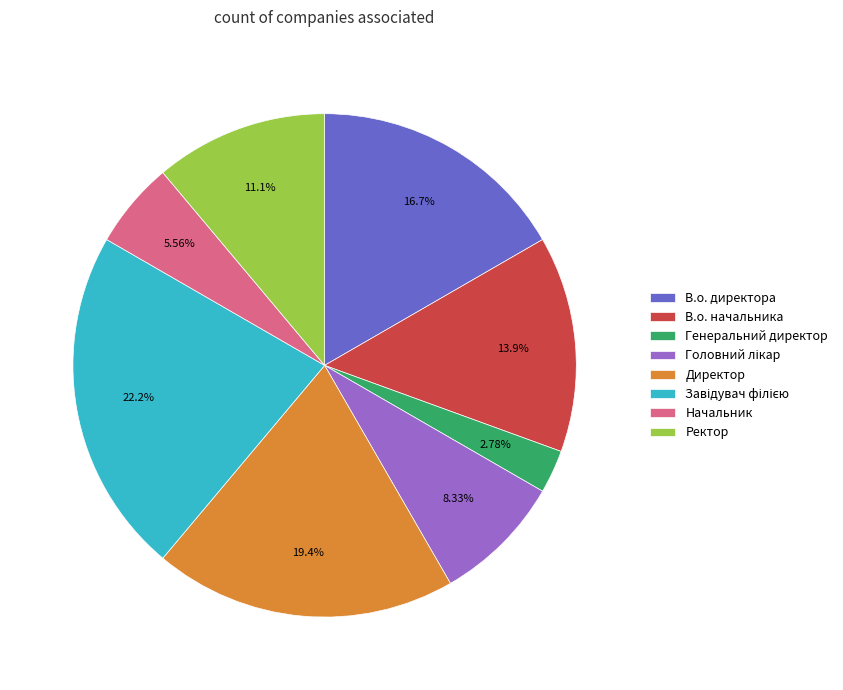

What is the smallest slice in the pie chart?

Генеральний директор